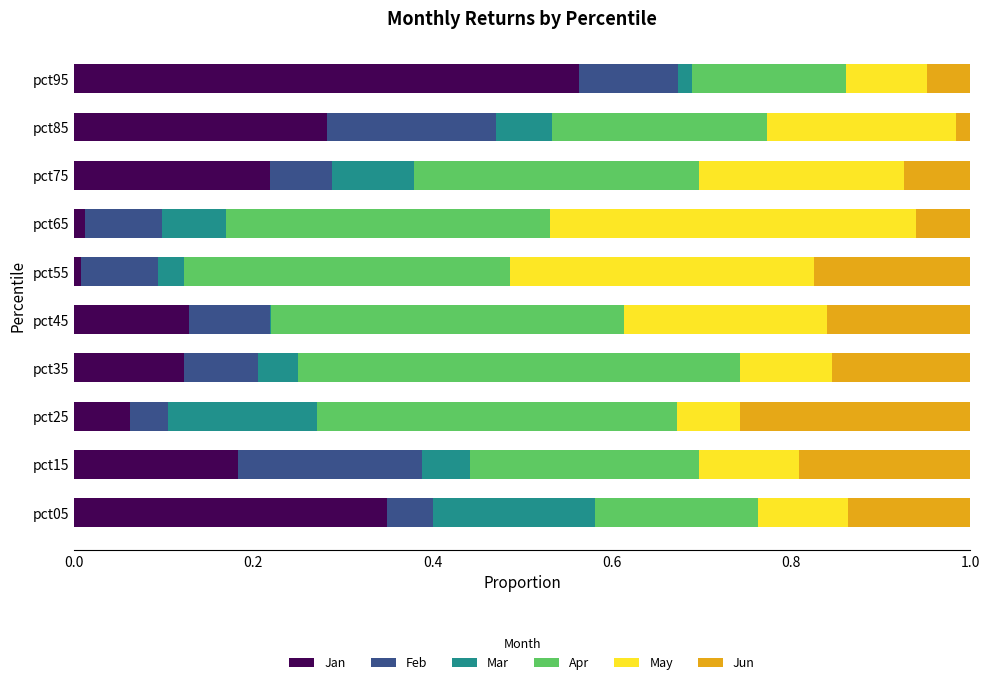

Which category has the highest value in the Jan series?

pct95